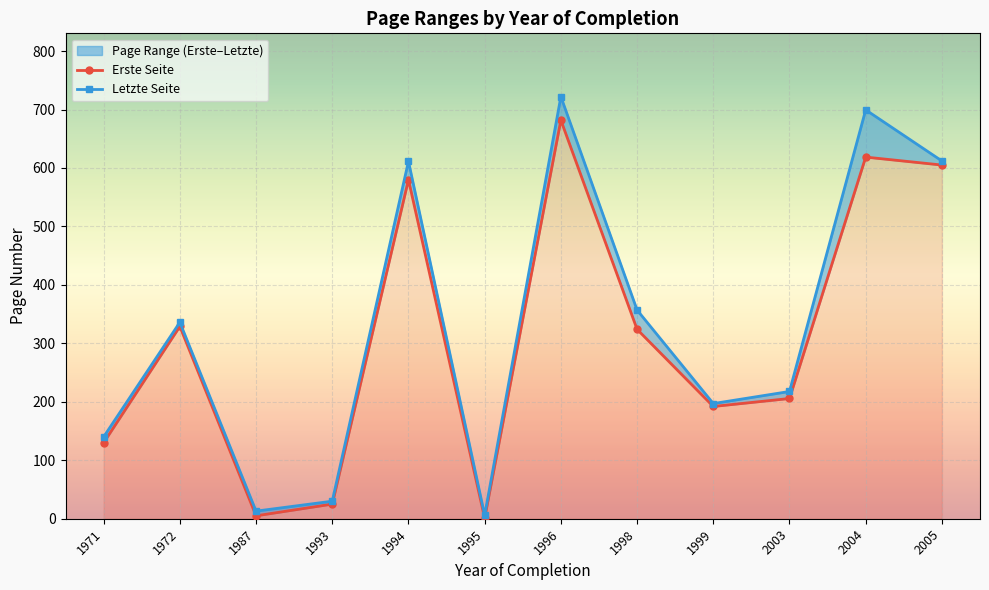

True or false: Erste Seite and Letzte Seite intersect in this chart.

False